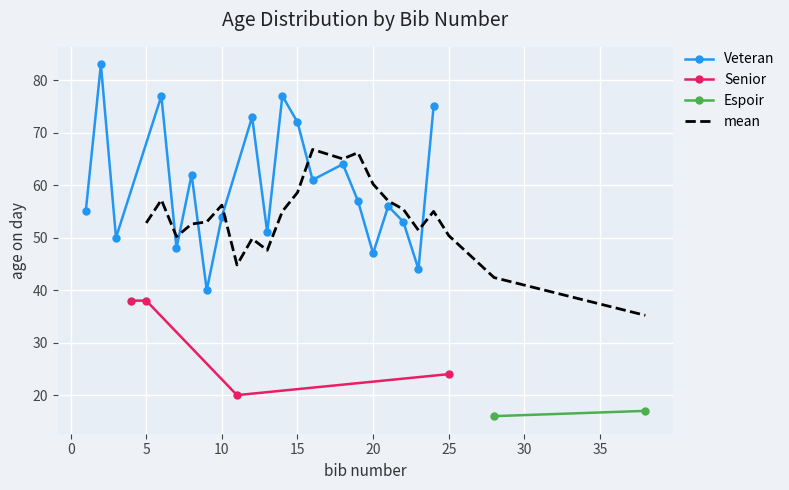

What is the maximum value for Veteran?

83